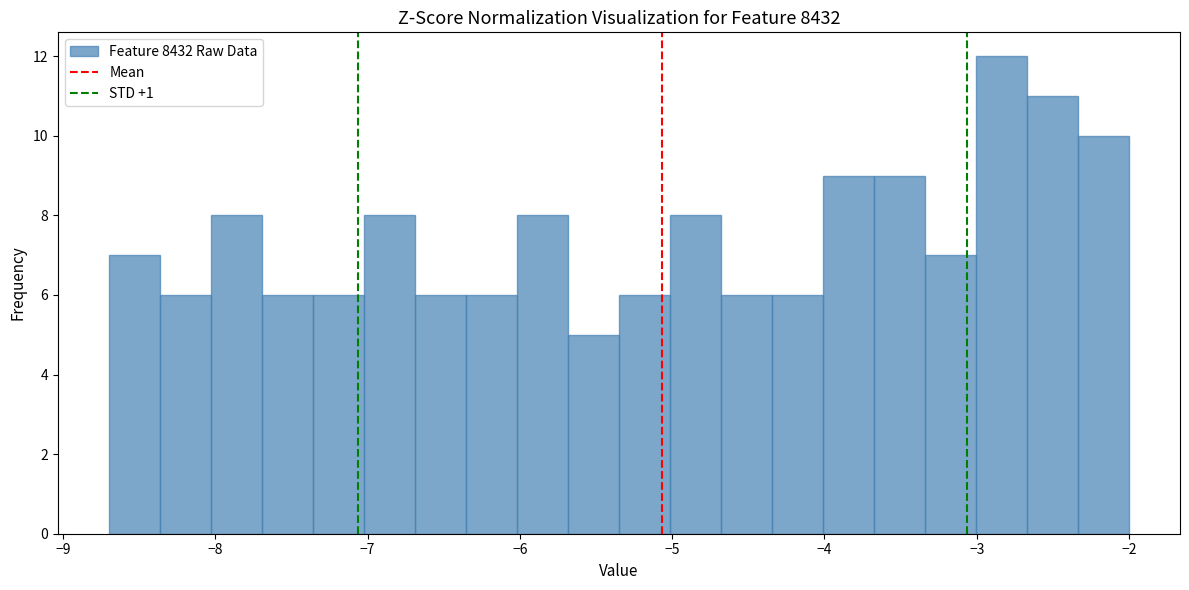

Around what value on the x-axis is the tallest bar? Give the approximate position of its centre, as read against the axis.

-2.8